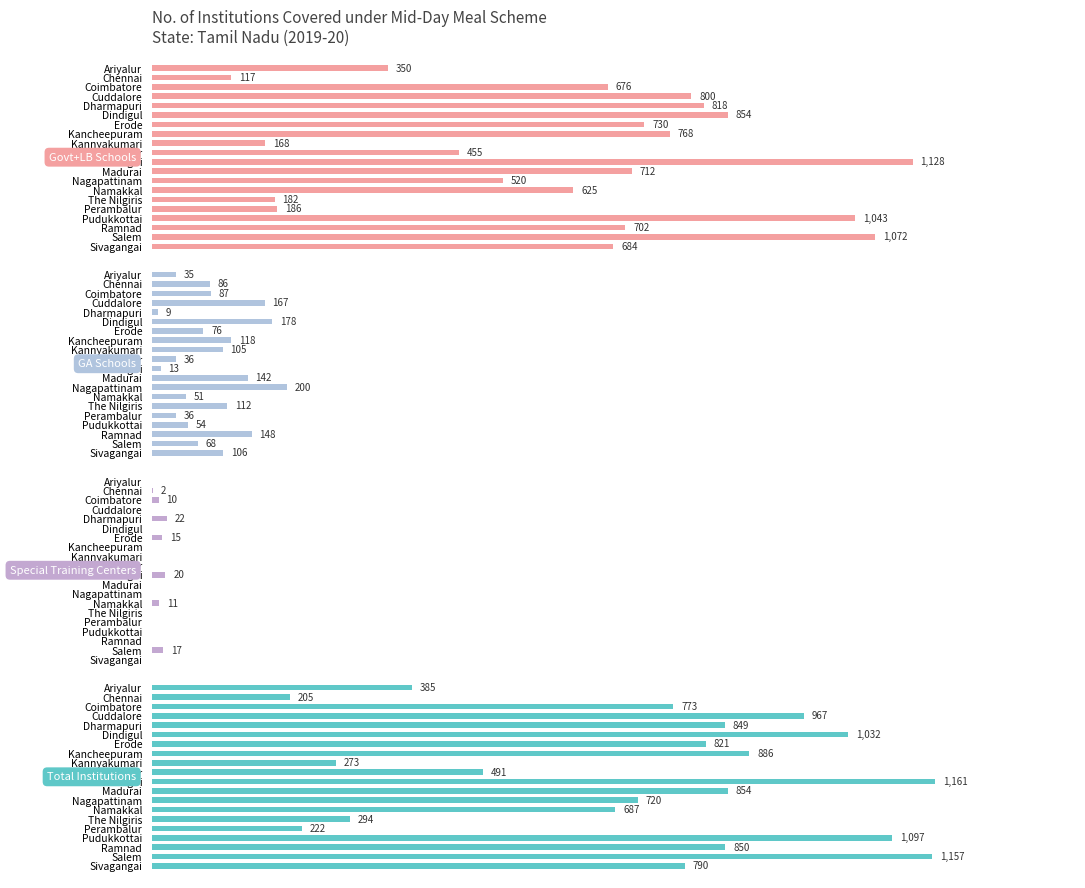

Count the number of data series in this chart.

4